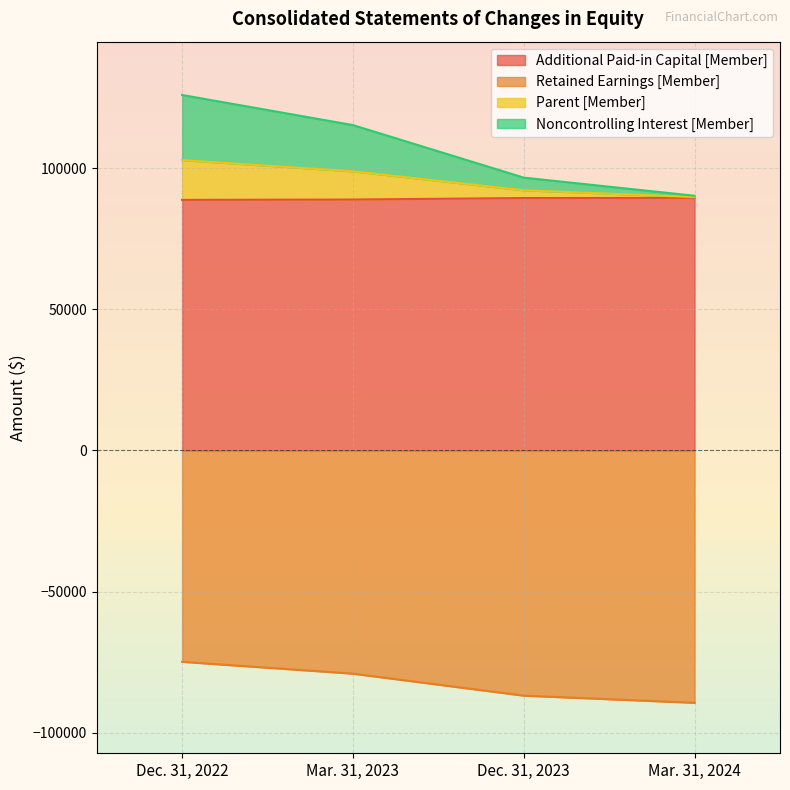

True or false: Additional Paid-in Capital [Member] and Noncontrolling Interest [Member] cross at least once.

False